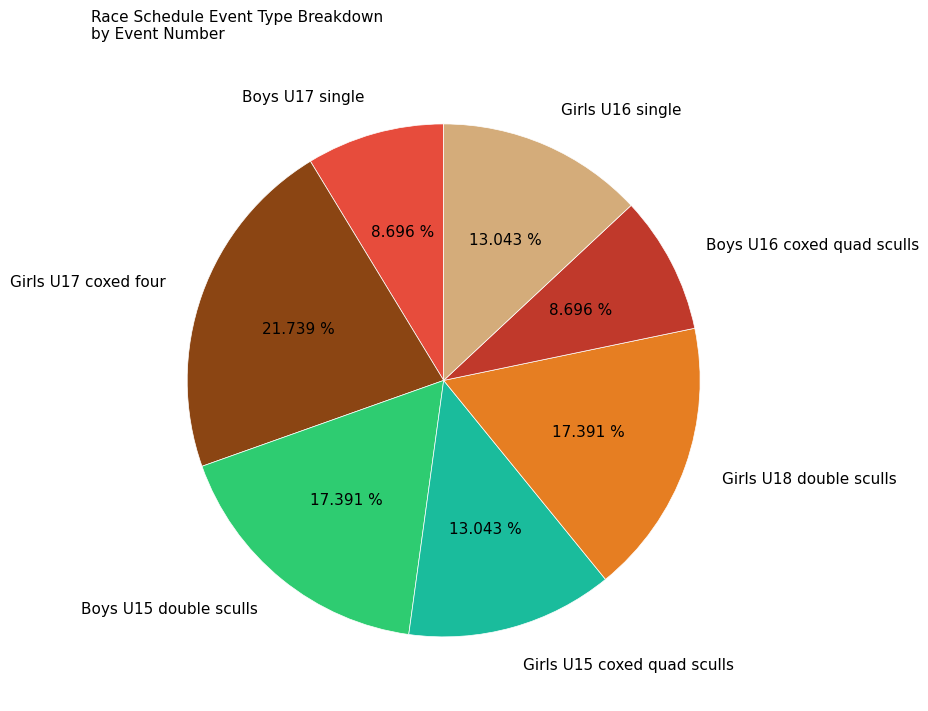

Which category has the biggest portion of the pie?

Girls U17 coxed four